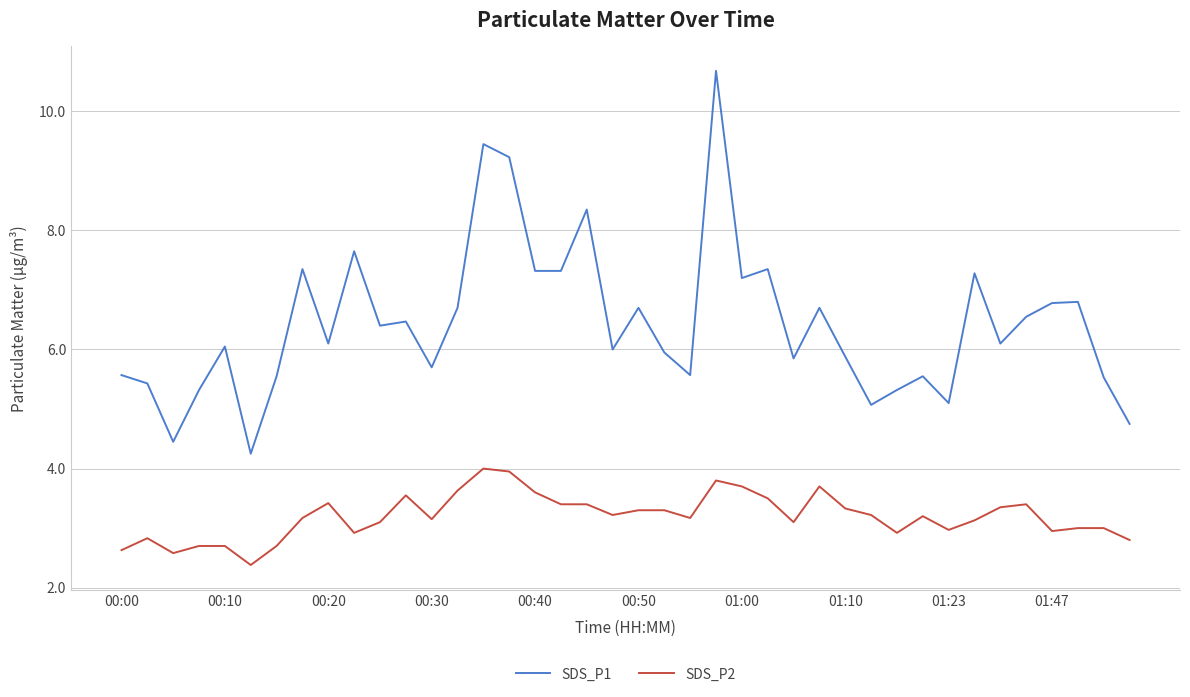

True or false: SDS_P1 and SDS_P2 cross at least once.

False